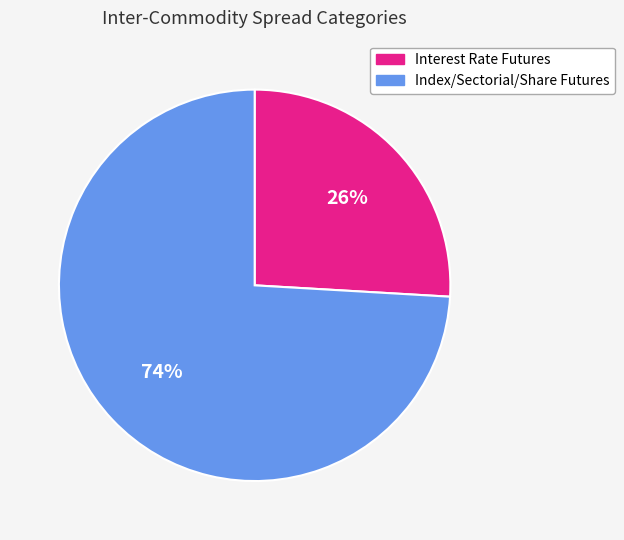

To the nearest percent, what is the difference between the largest and smallest slice percentages?

48%